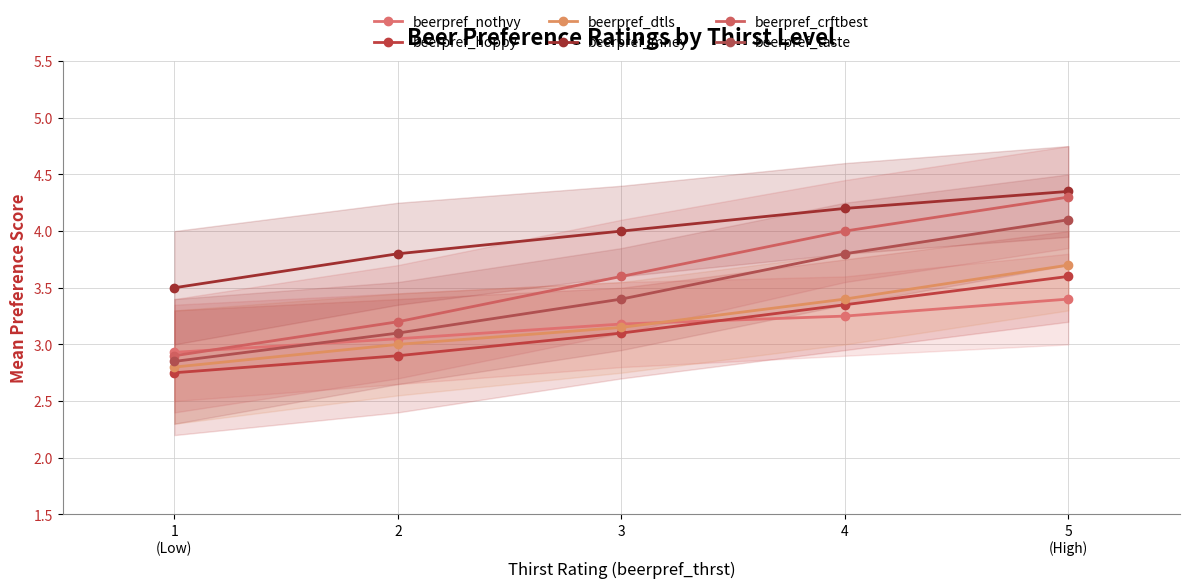

At which label does beerpref_hoppy first exceed 3?

3